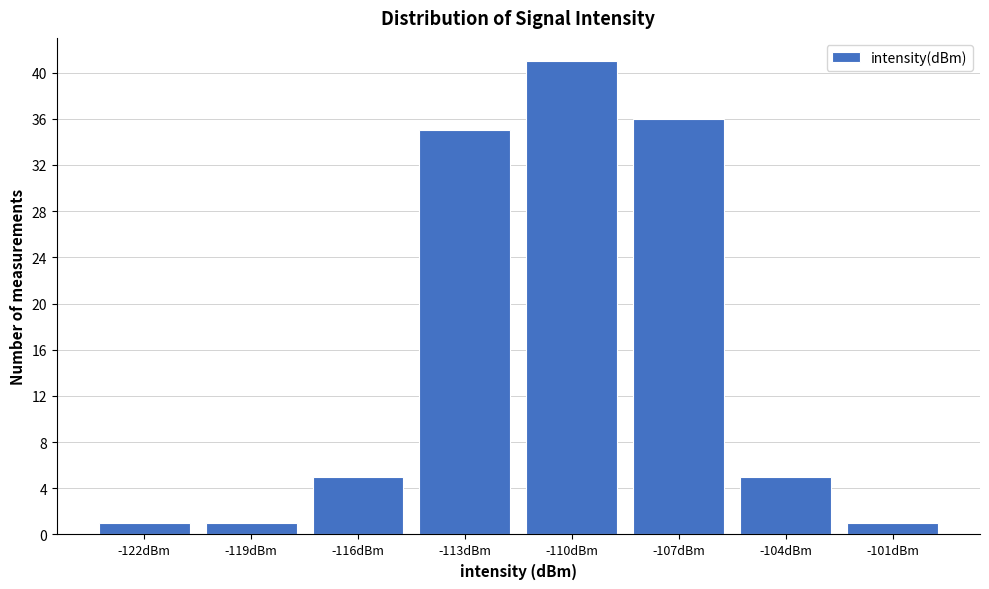

Reading left to right, extract all data points from this chart.

1	1	5	35	41	36	5	1